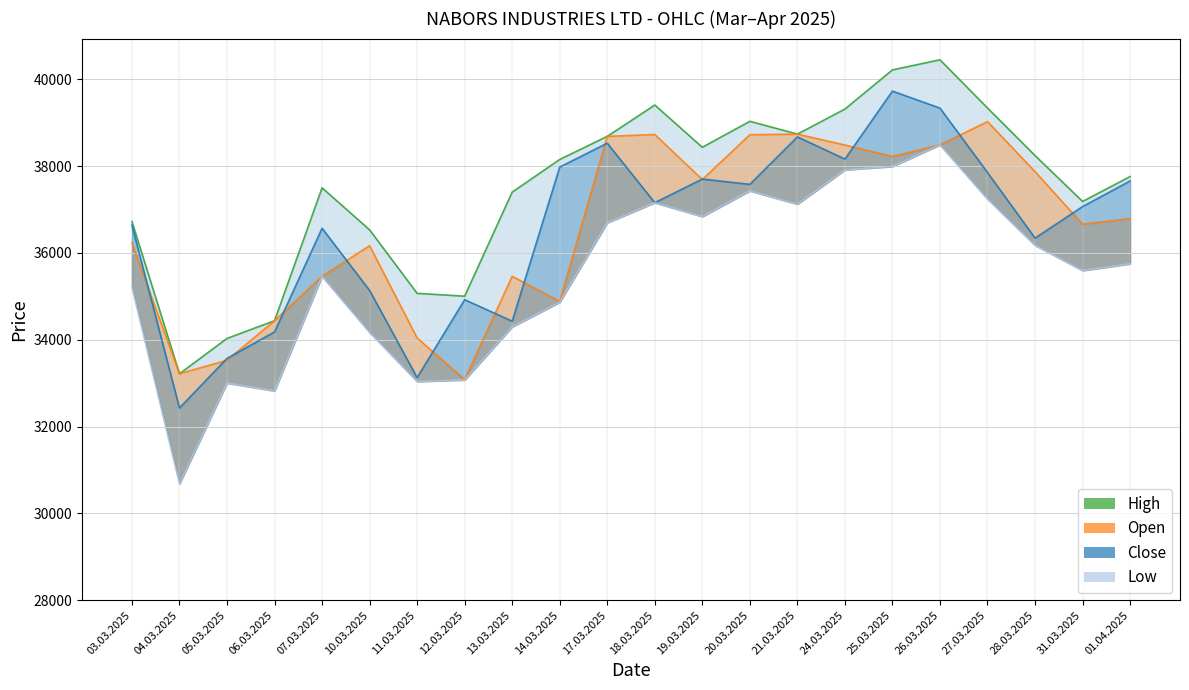

Where do Open and Close first cross each other?

03.03.2025 and 04.03.2025